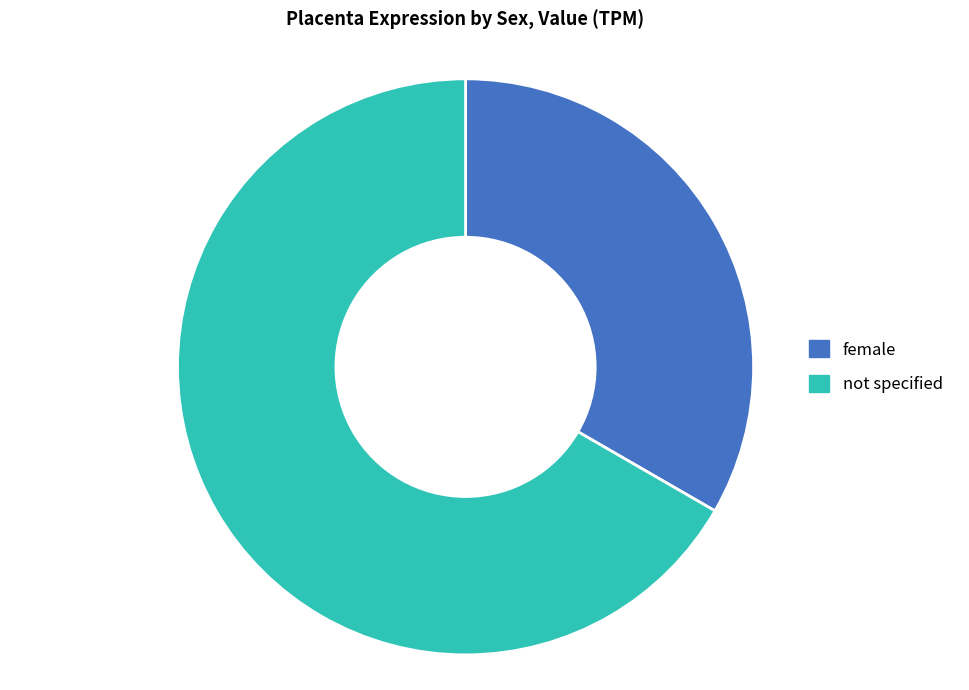

The not specified slice represents 67% of the pie. True or false?

True